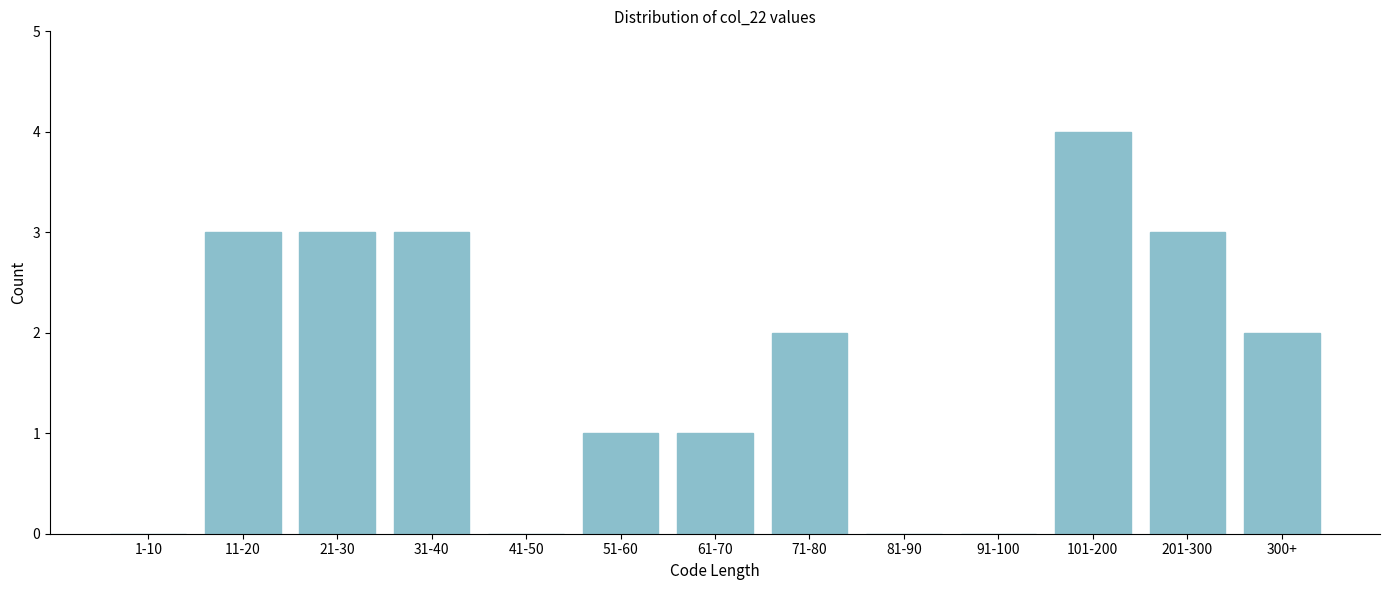

Reading left to right, list all the values displayed in this chart.

1-10=0	11-20=3	21-30=3	31-40=3	41-50=0	51-60=1	61-70=1	71-80=2	81-90=0	91-100=0	101-200=4	201-300=3	300+=2